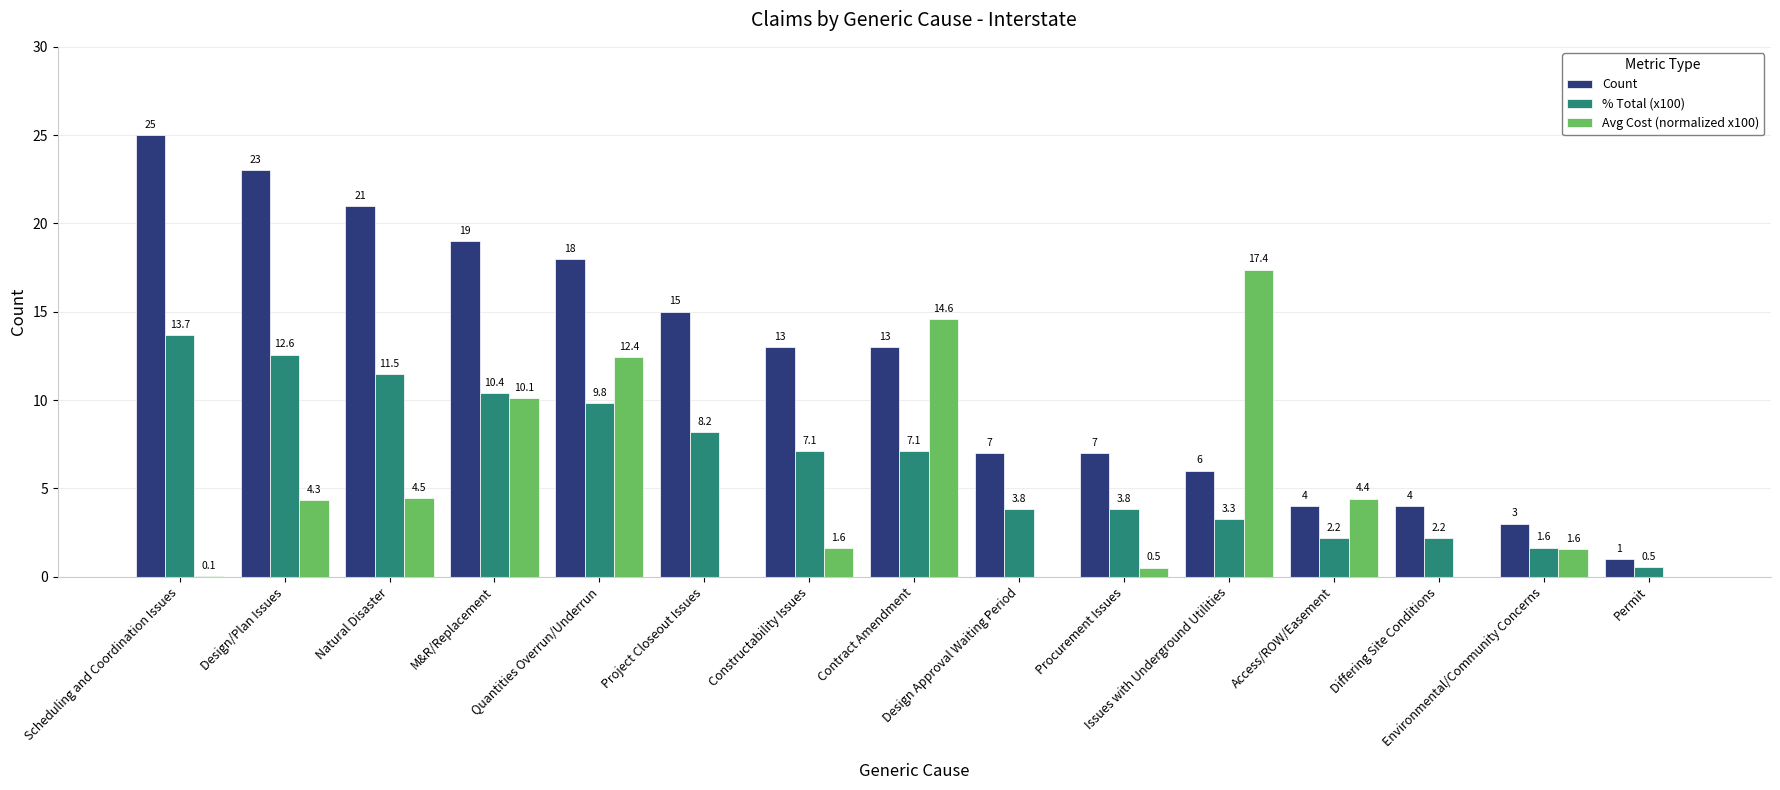

Where is Avg Cost (normalized x100) nearest to the value 8?

M&R/Replacement